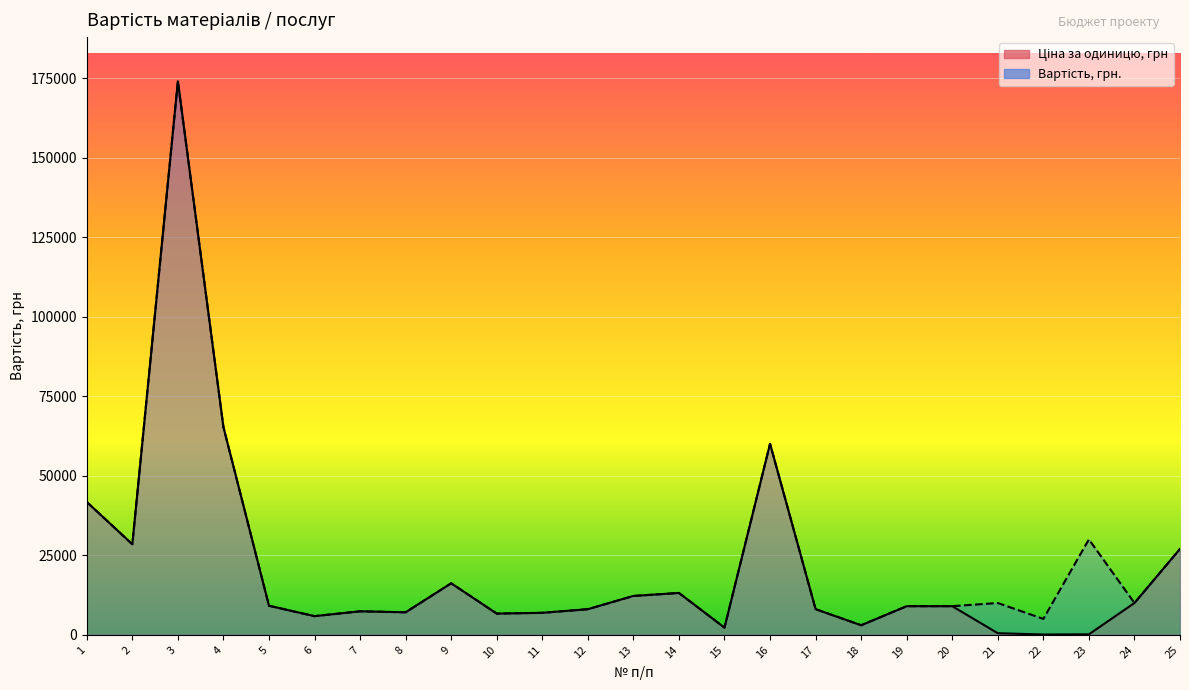

Rank the series by their average value, from lowest to highest.

Ціна за одиницю, грн, Вартість, грн.